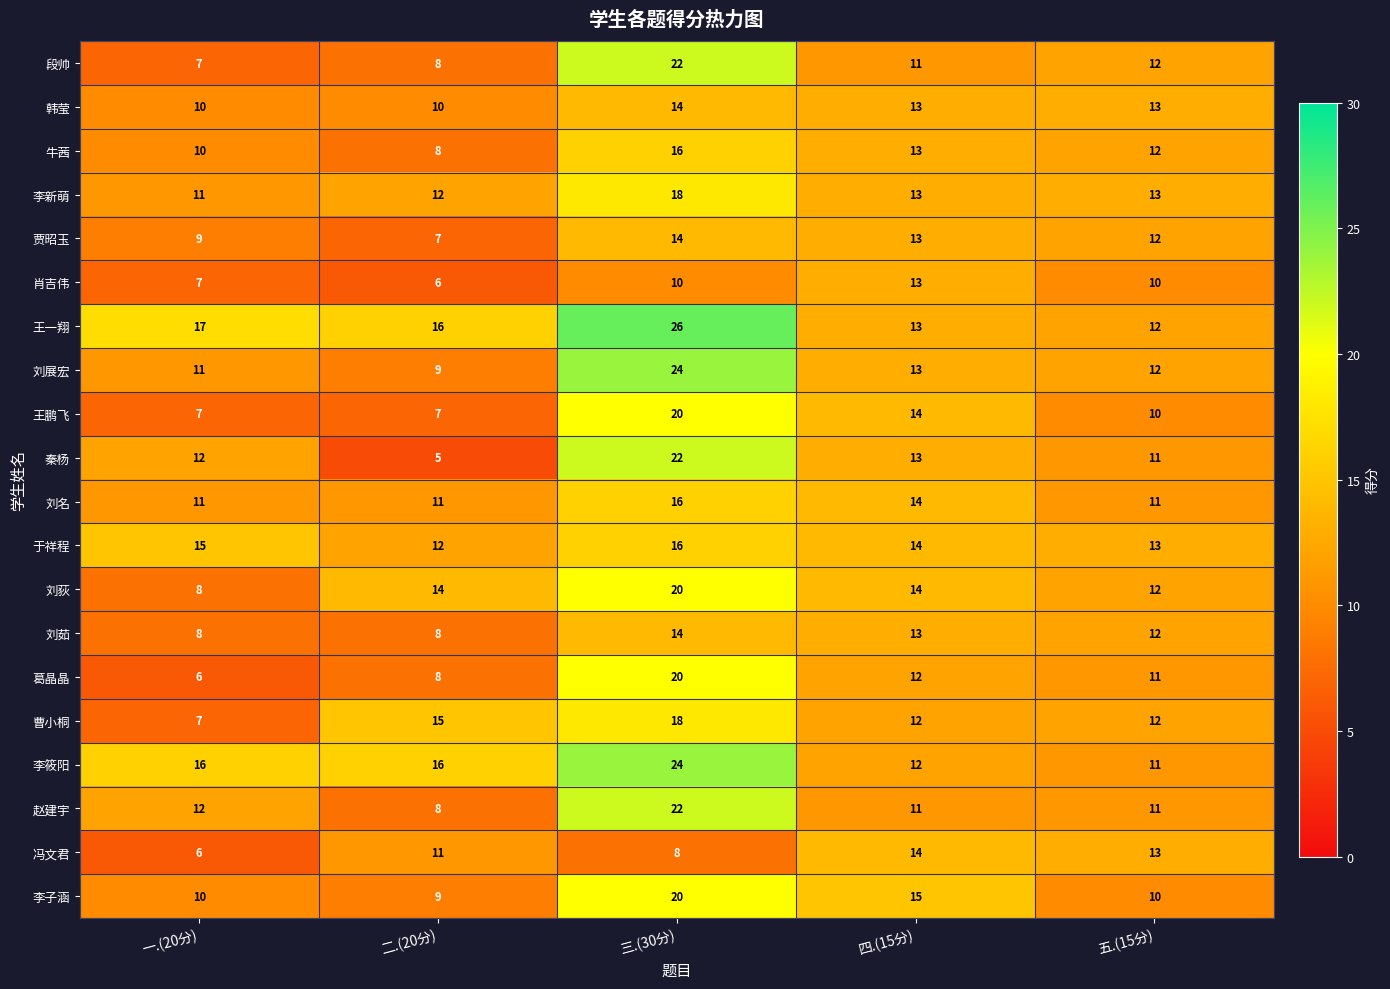

What is the difference between the highest and lowest values at 五.(15分)?

3